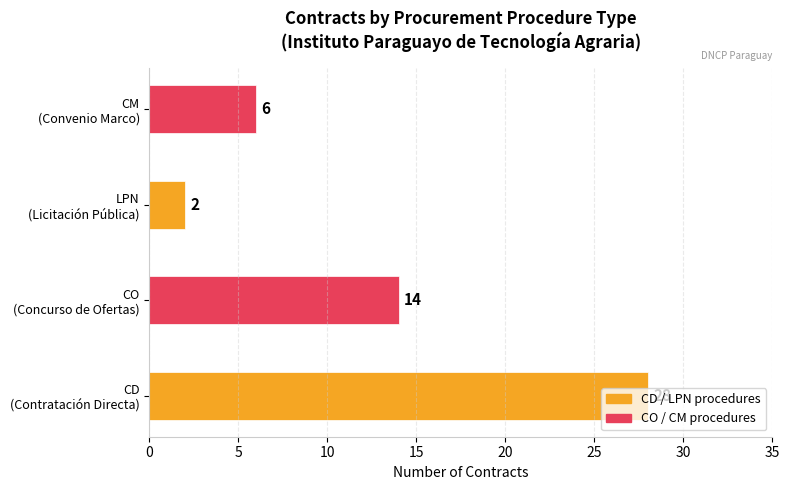

At which category does the chart reach its minimum across all series?

LPN
(Licitación Pública)